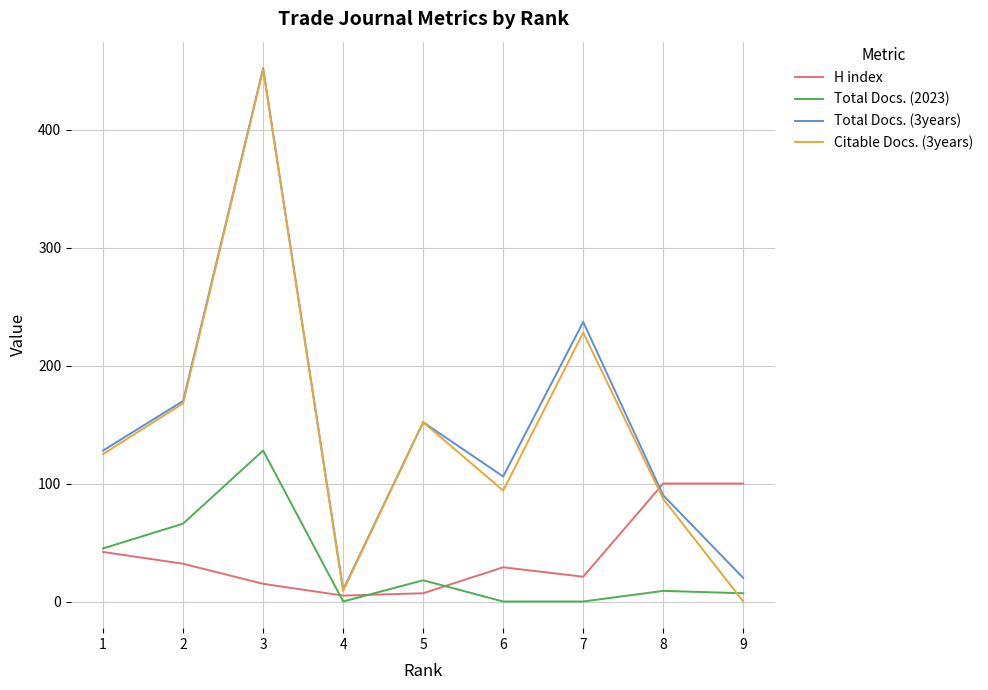

Which series changed the most between 1 and 8?

H index